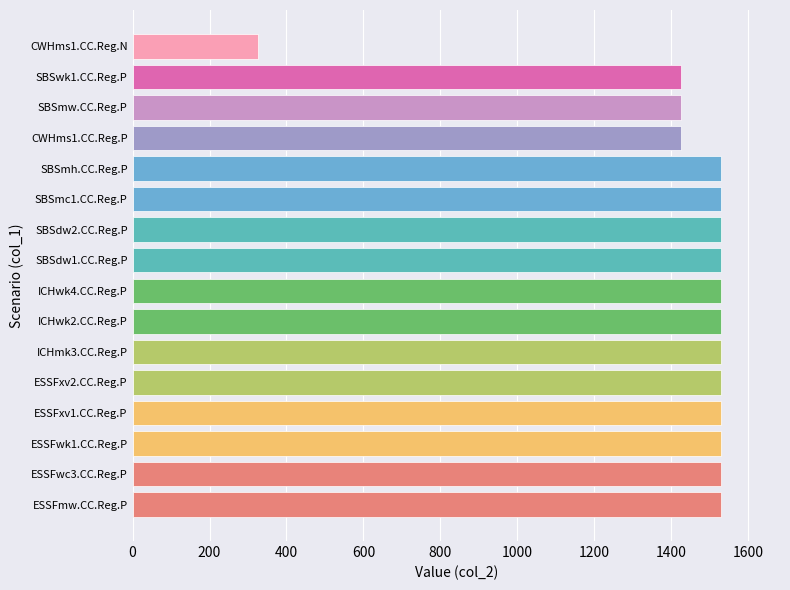

What is the greatest value displayed?

1530